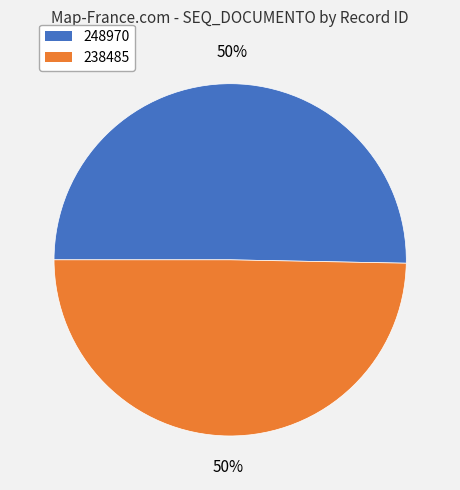

Which category has the biggest portion of the pie?

248970